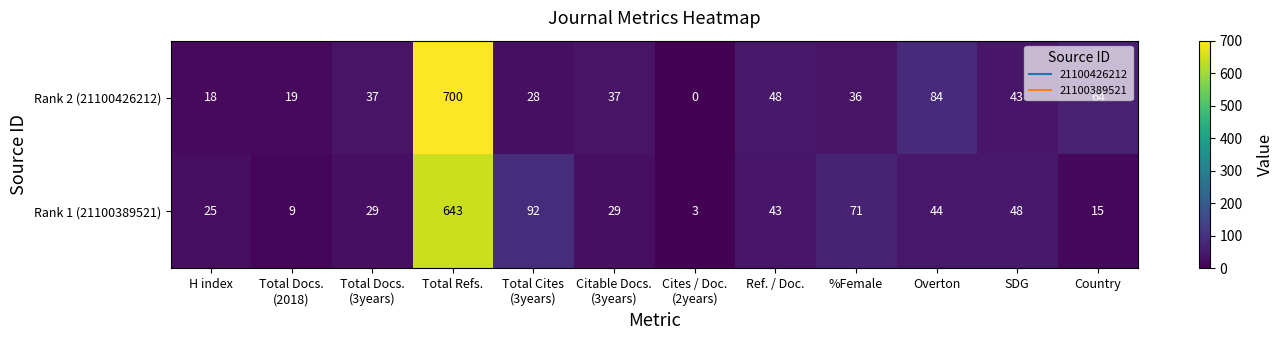

True or false: Rank 2 (21100426212) has a value of 18 at H index.

True